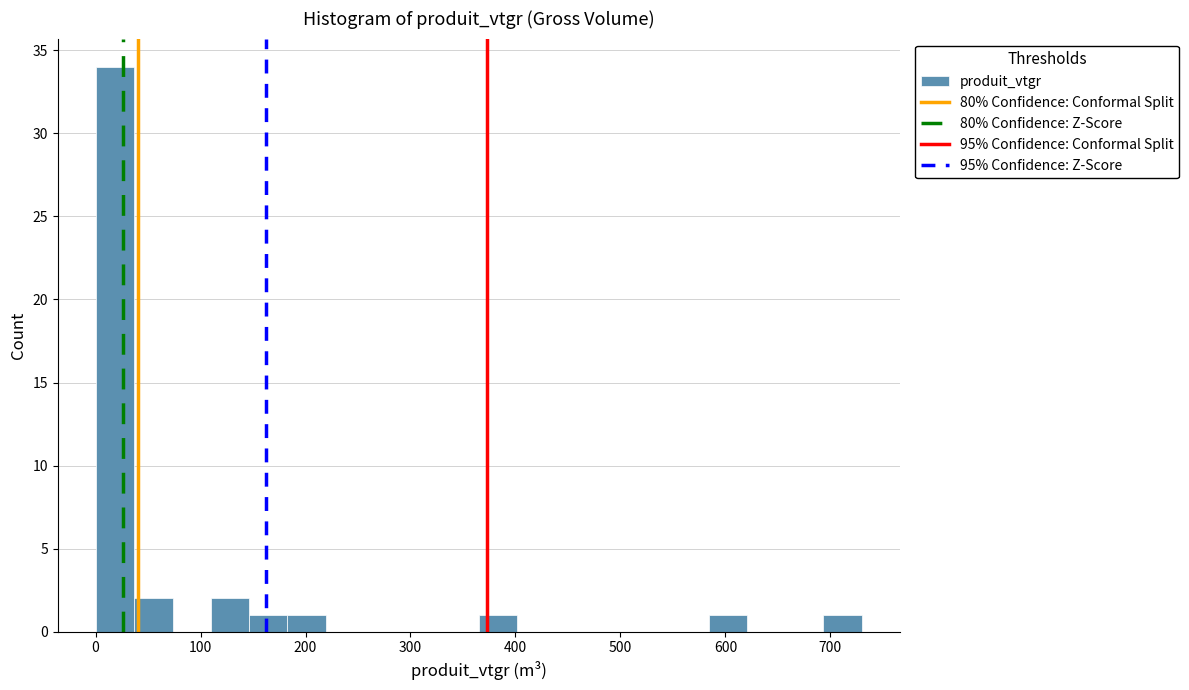

Read against the x-axis, roughly where is the centre of the tallest bar?

20